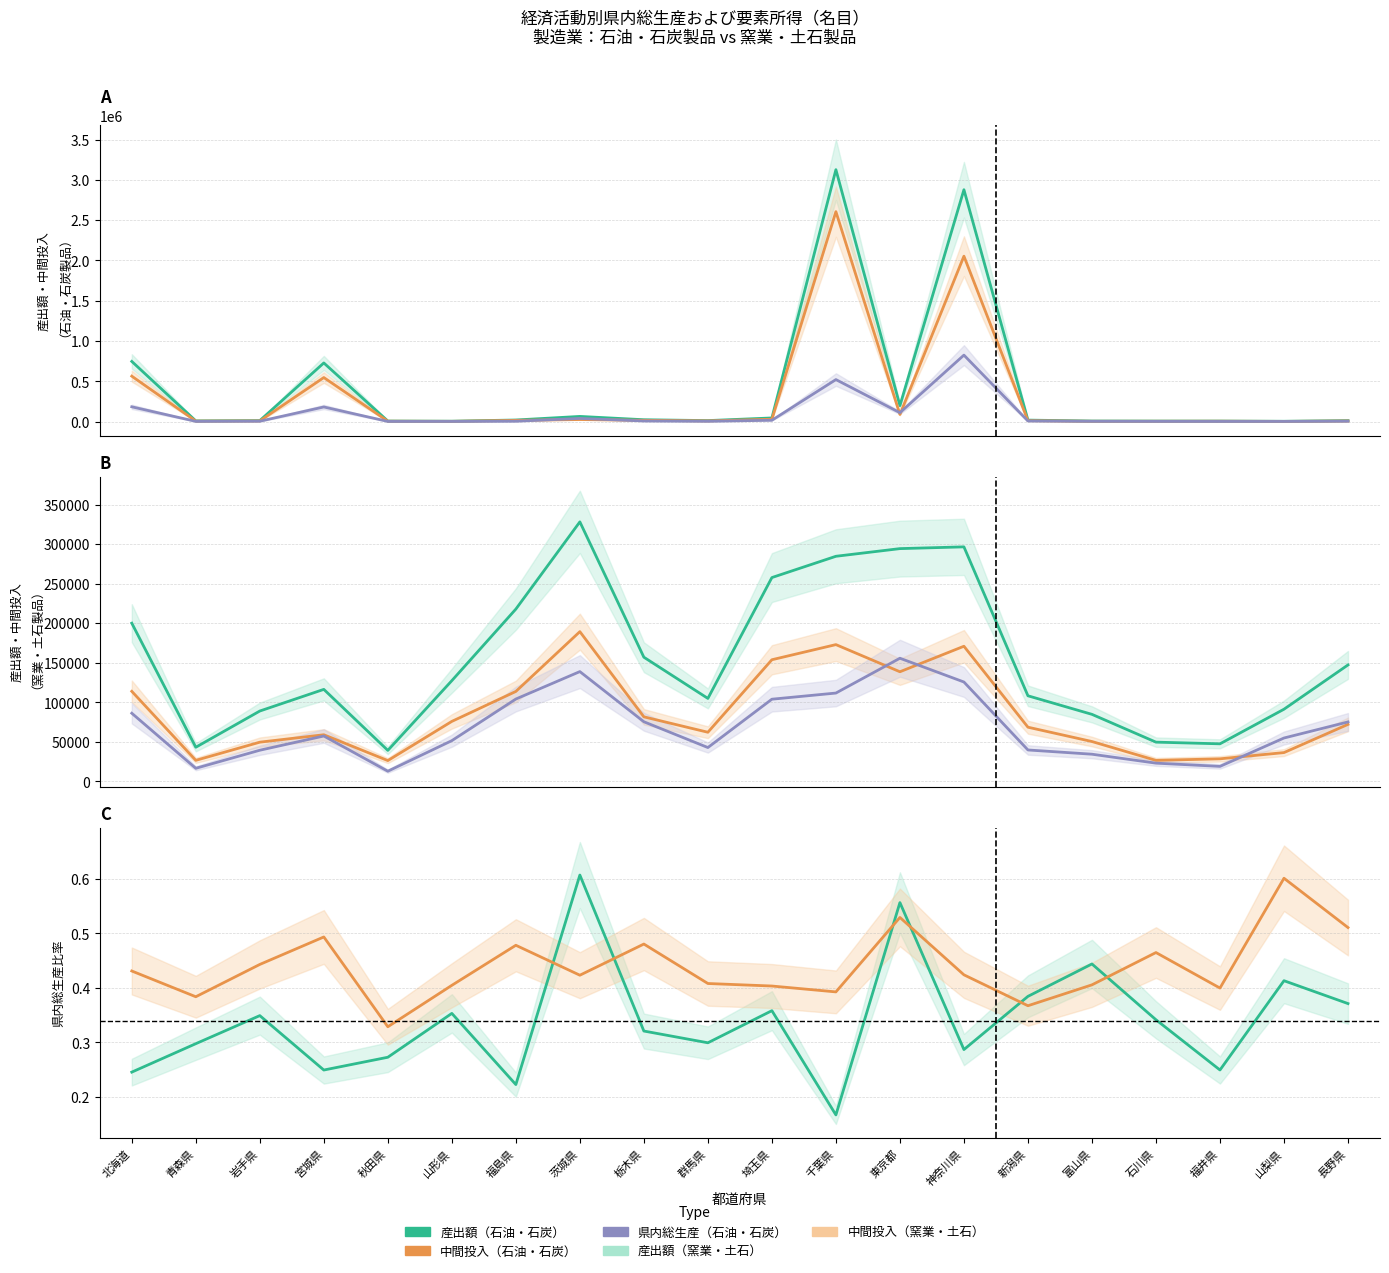

Rank the series by their maximum value, from lowest to highest.

県内総生産（窯業・土石）, 中間投入（窯業・土石）, 産出額（窯業・土石）, 県内総生産（石油・石炭）, 中間投入（石油・石炭）, 産出額（石油・石炭）